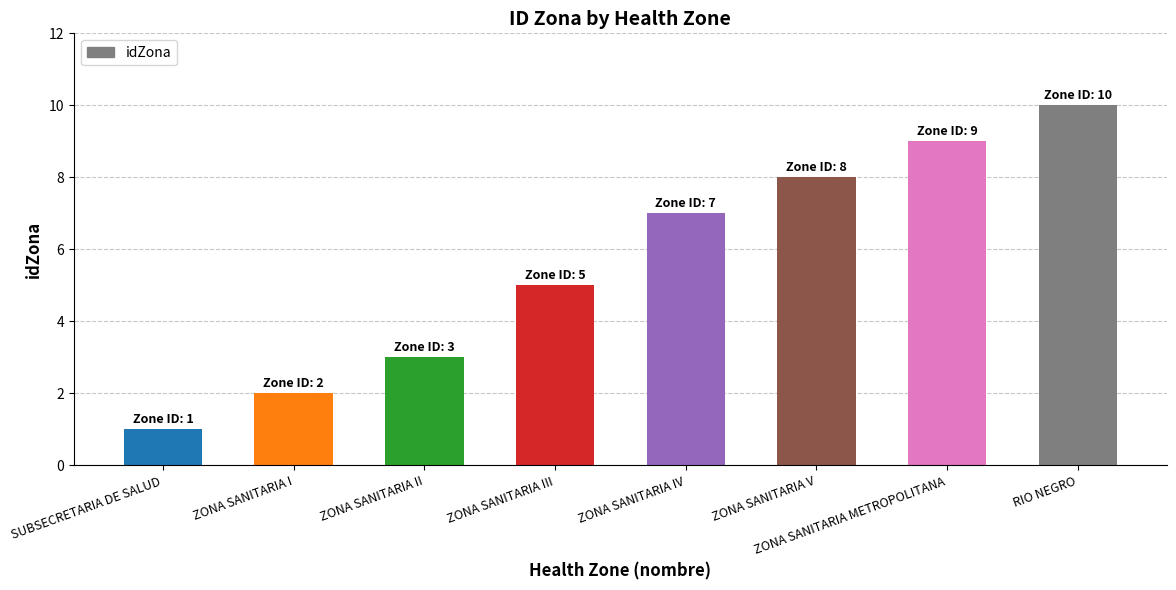

The chart shows a value of 8 at ZONA SANITARIA V. True or false?

True